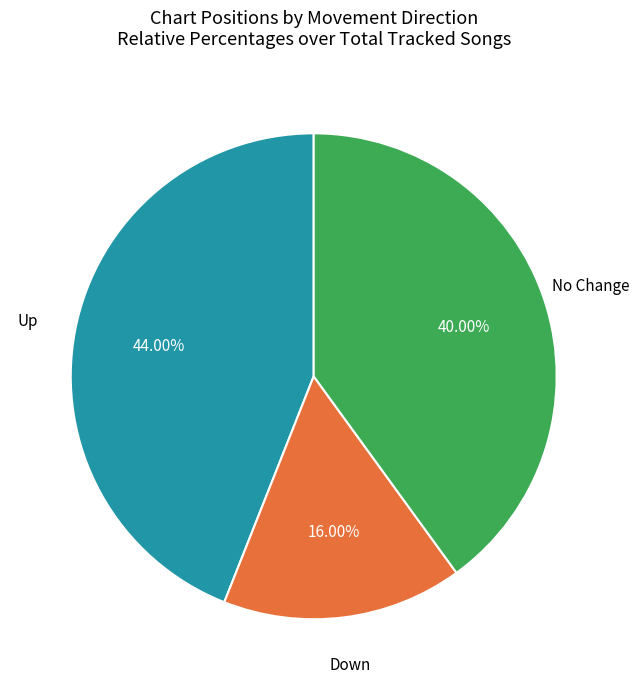

Between No Change and Down, which is larger?

No Change